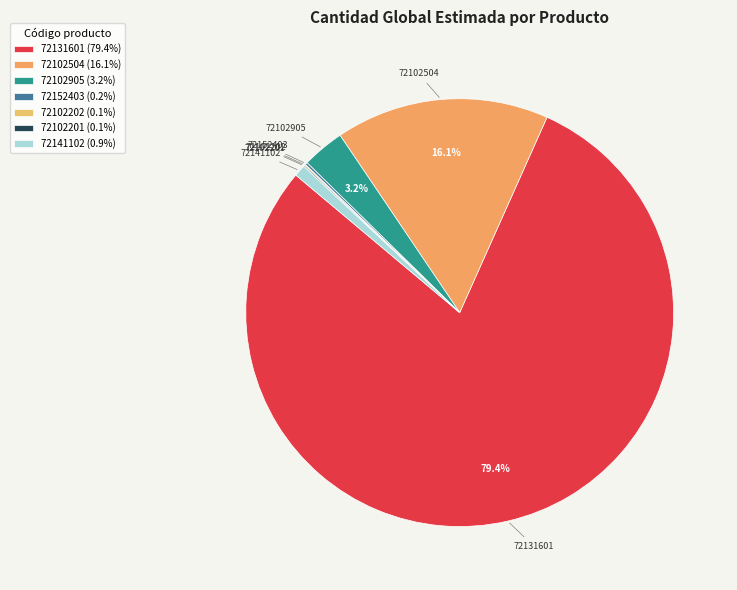

Which category has the biggest portion of the pie?

72131601